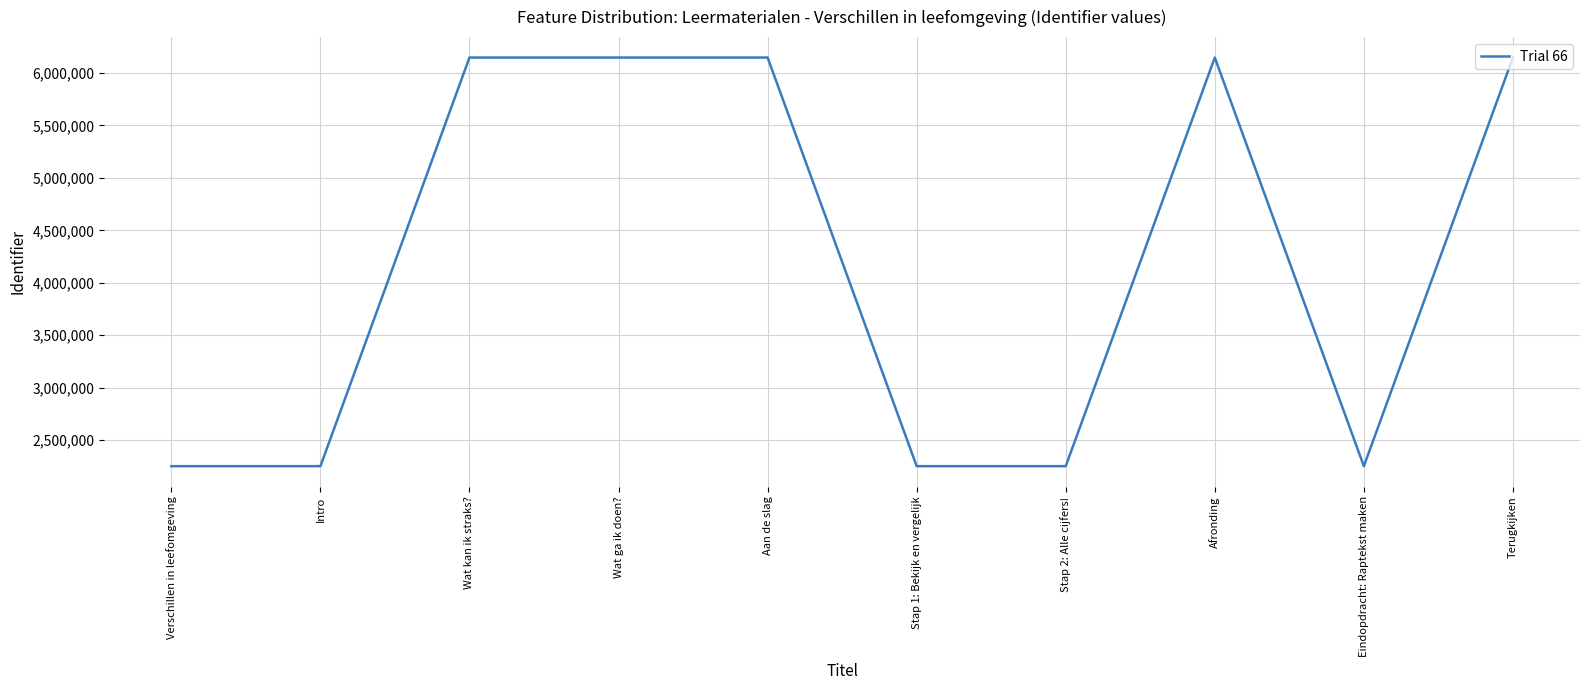

The value at Eindopdracht: Raptekst maken is 2251362. True or false?

True